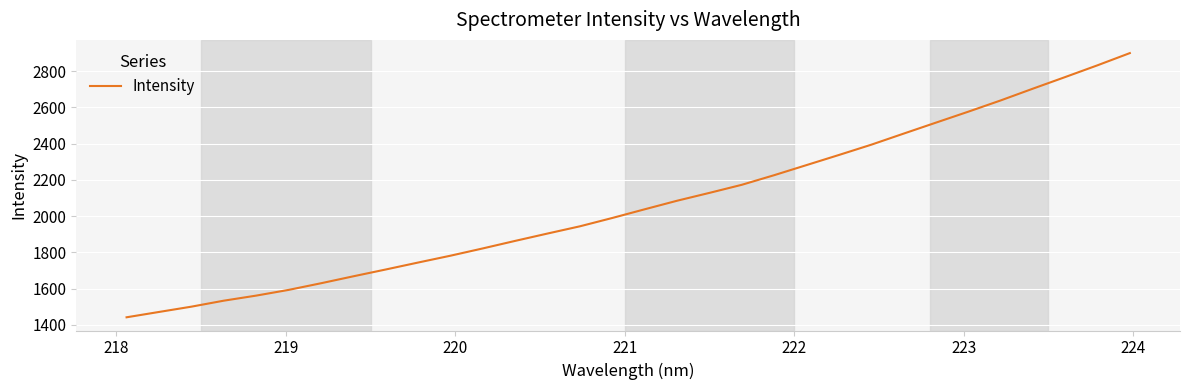

What is the smallest value displayed?

1442.5